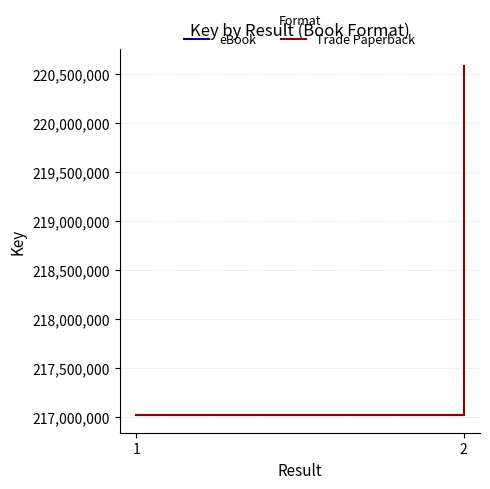

Count the Trade Paperback values in the range 217013385 to 220573564.

2